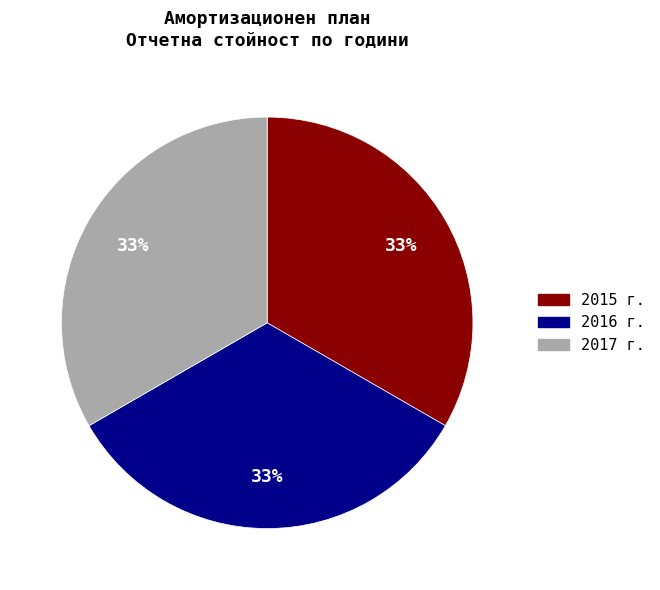

To the nearest percent, what is the average slice percentage?

33%